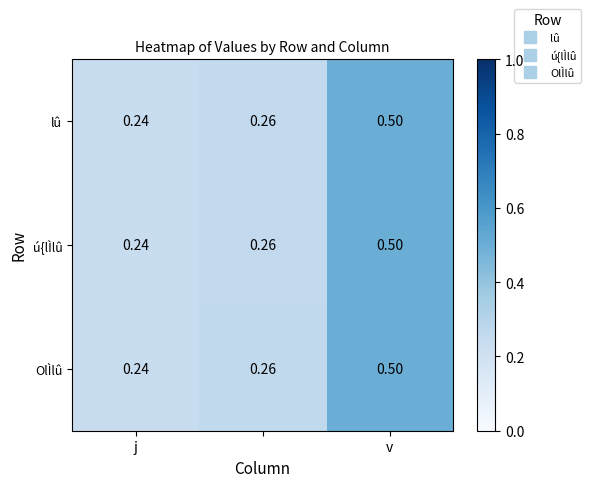

Reading left to right, what are all the values shown in this chart?

lû: 0.2	0.3	0.5
ú{lÌlû: 0.2	0.3	0.5
OlÌlû: 0.2	0.3	0.5